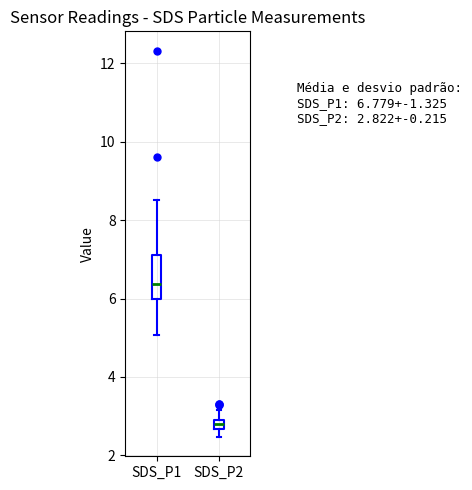

Which box is the tallest, from its lower edge to its upper edge?

SDS_P1